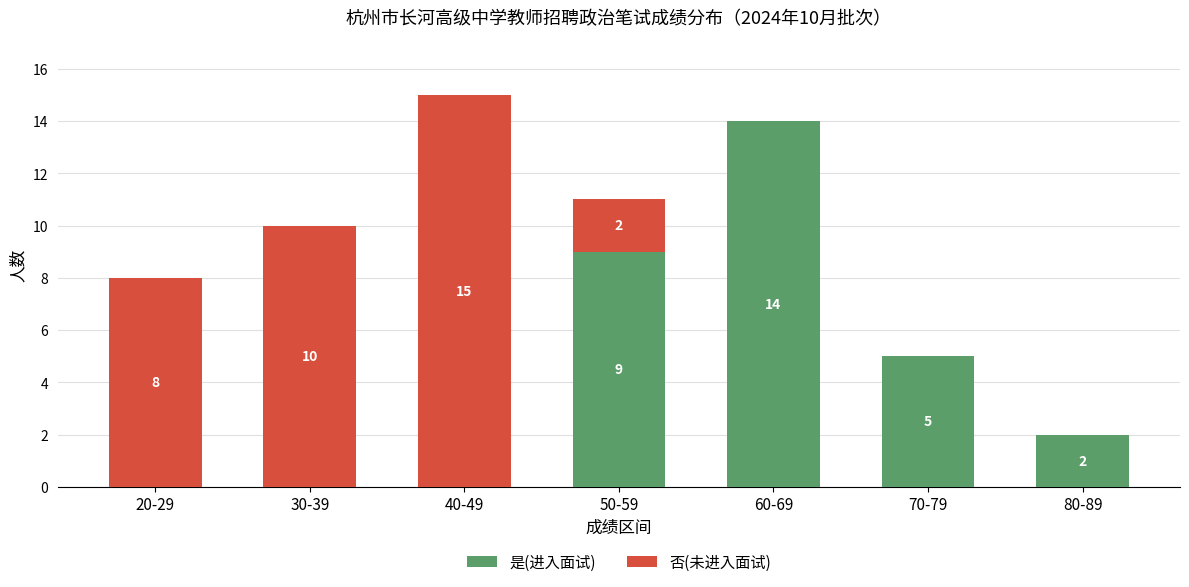

Are the bars horizontal?

No